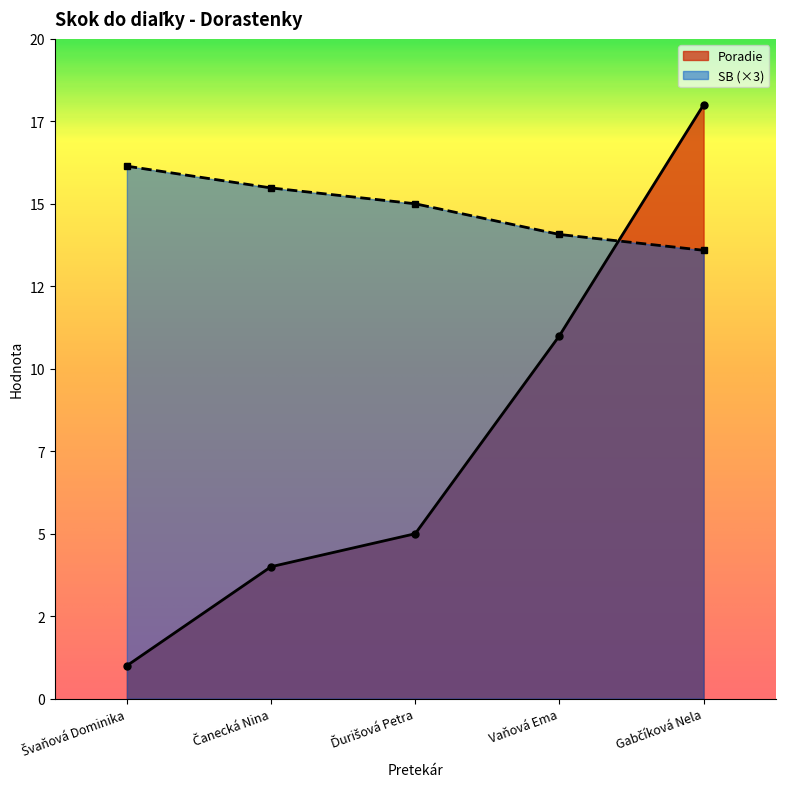

At how many categories does at least one series exceed 16?

2